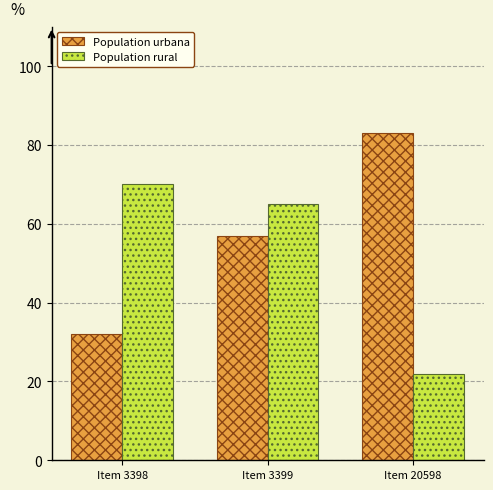

How many distinct data groups are displayed?

2